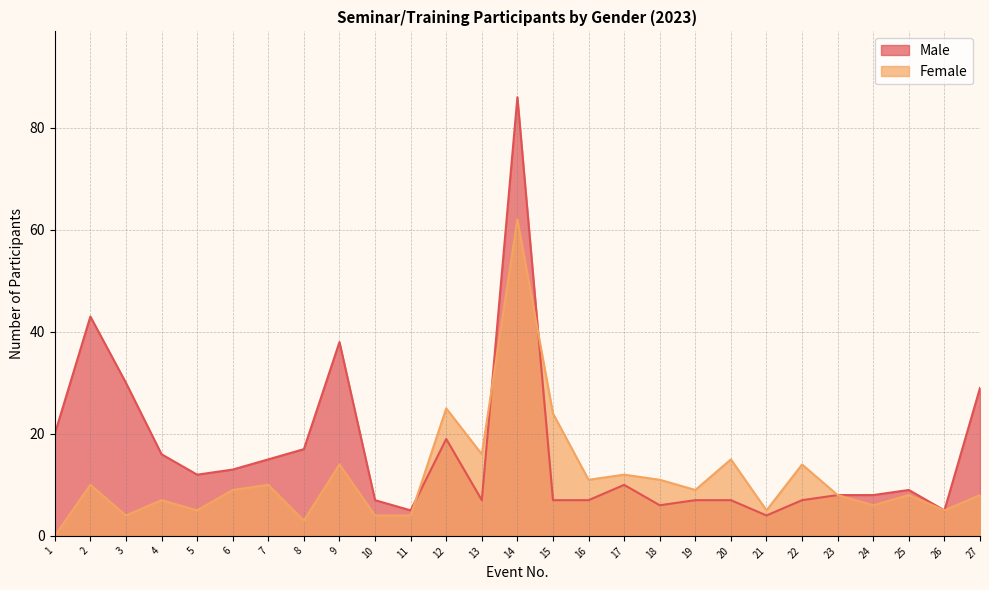

How many lines are shown in the chart?

2